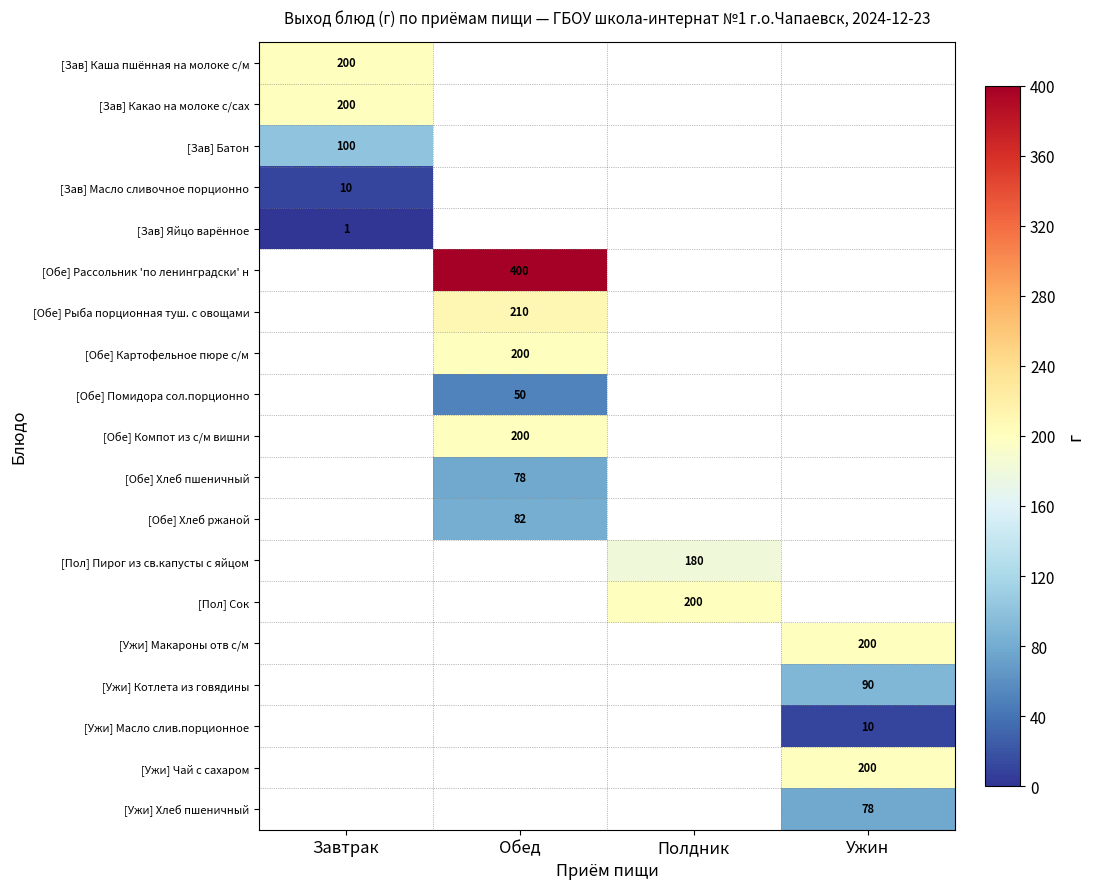

The [Обе] Хлеб пшеничный series shows 30 at Обед. True or false?

False